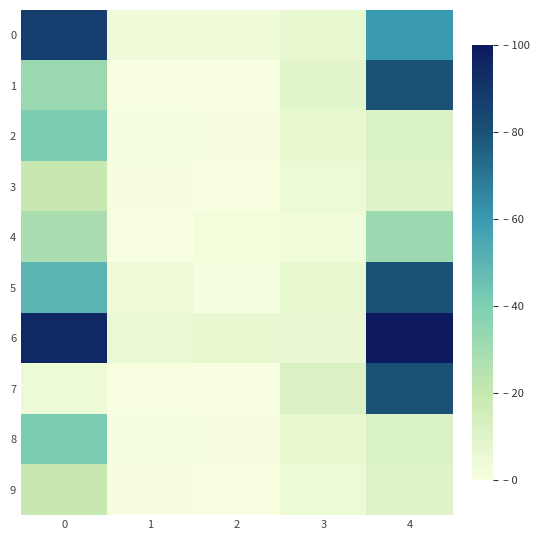

Which label corresponds to the largest value in the chart?

4